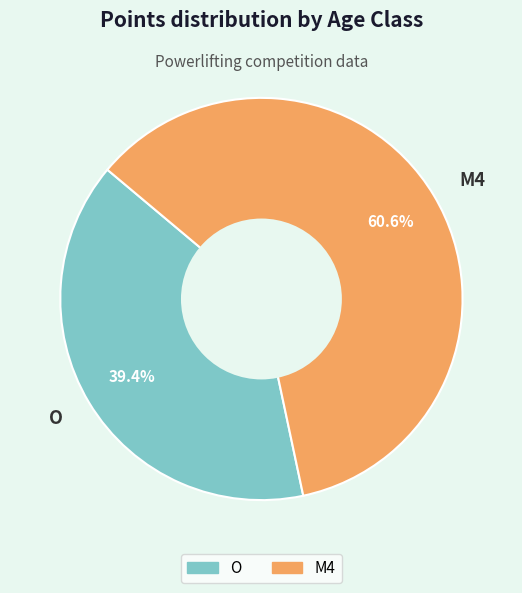

To the nearest percent, what percentage of the pie is O?

39%